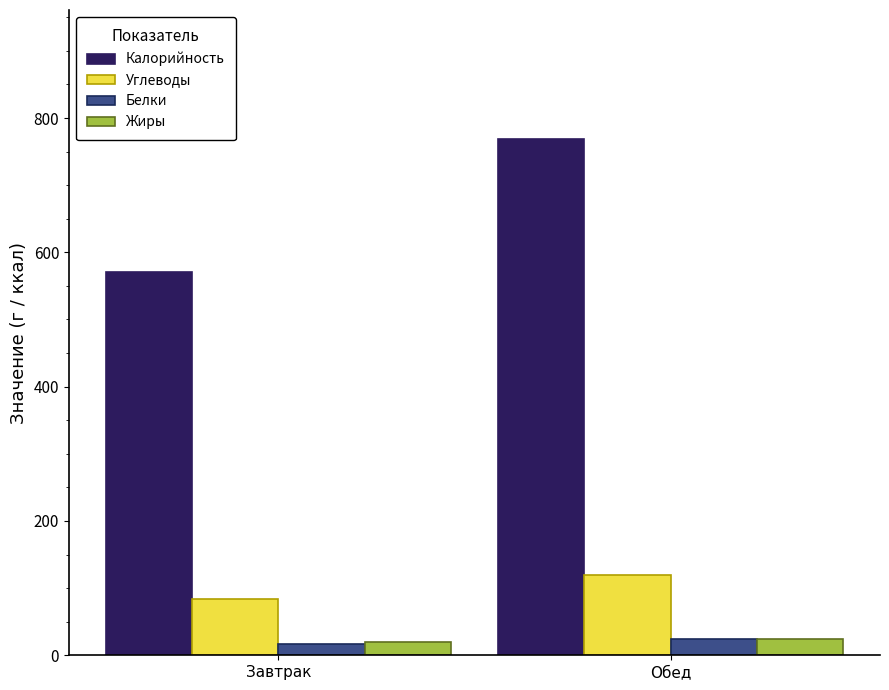

How many data points in Жиры are above 24?

1